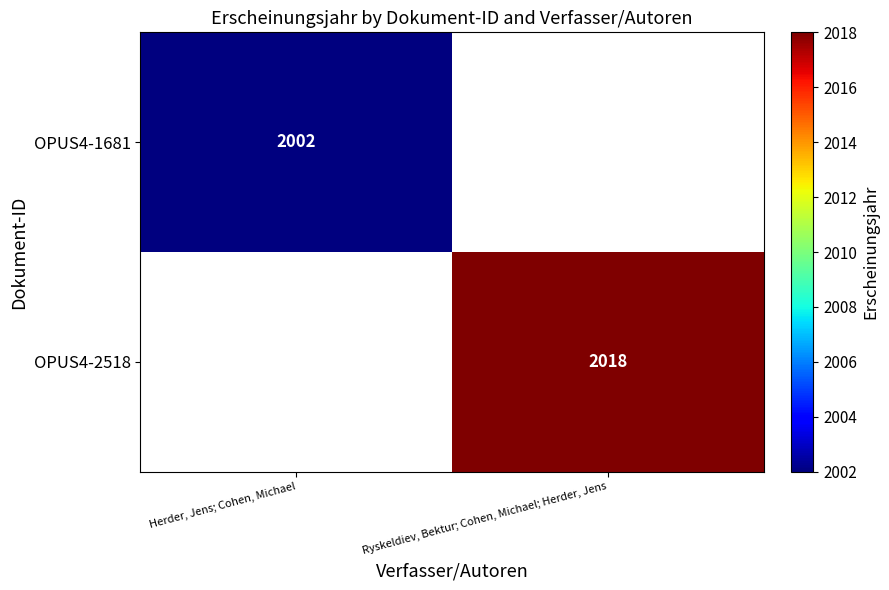

Is it true that OPUS4-1681 equals 409 at Herder, Jens; Cohen, Michael?

False